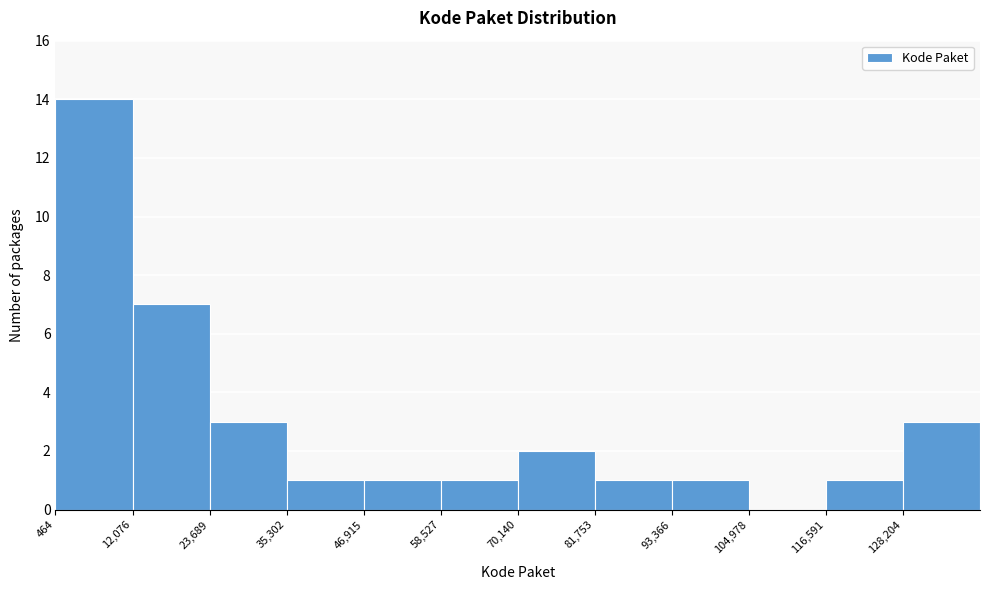

Reading left to right, list every bar in this chart as the range it spans on the x-axis followed by its height. Neither the bar edges nor the heights are printed on the chart, so give them approximately, as read against the axes.

0 to 12000: 14
12000 to 24000: 7
24000 to 36000: 3
36000 to 46000: 1
46000 to 58000: 1
58000 to 70000: 1
70000 to 82000: 2
82000 to 94000: 1
94000 to 104000: 1
104000 to 116000: 0
116000 to 128000: 1
128000 to 140000: 3